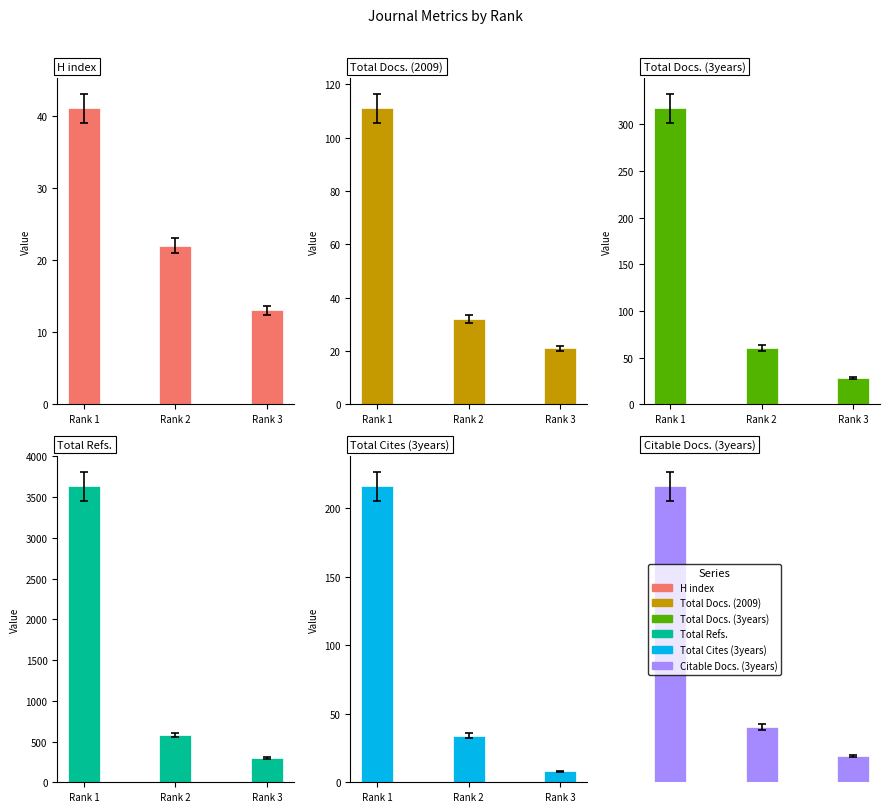

At how many categories does at least one series exceed 3166?

1